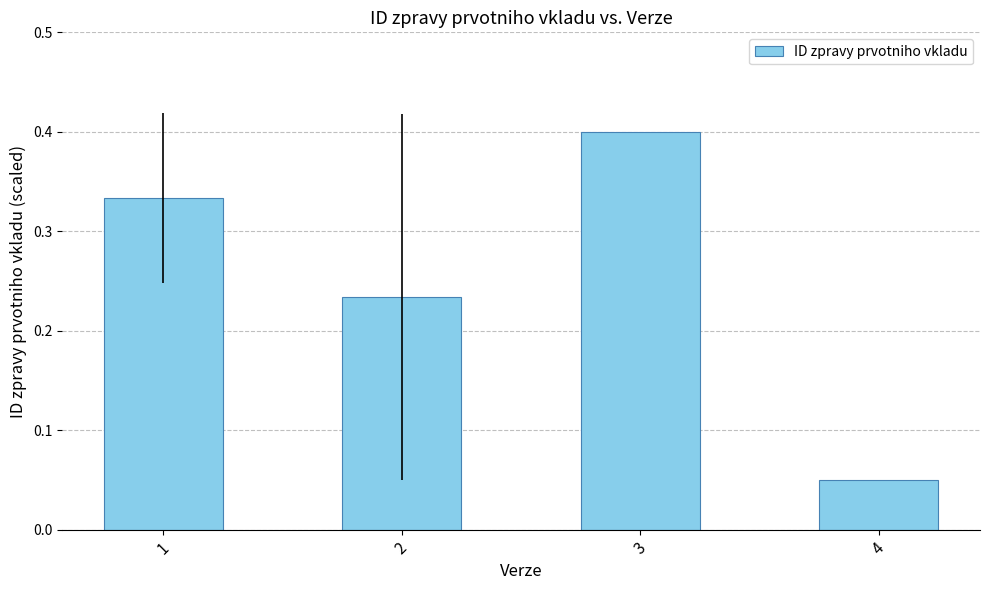

What is the value of the 3rd bar from the left?

0.4